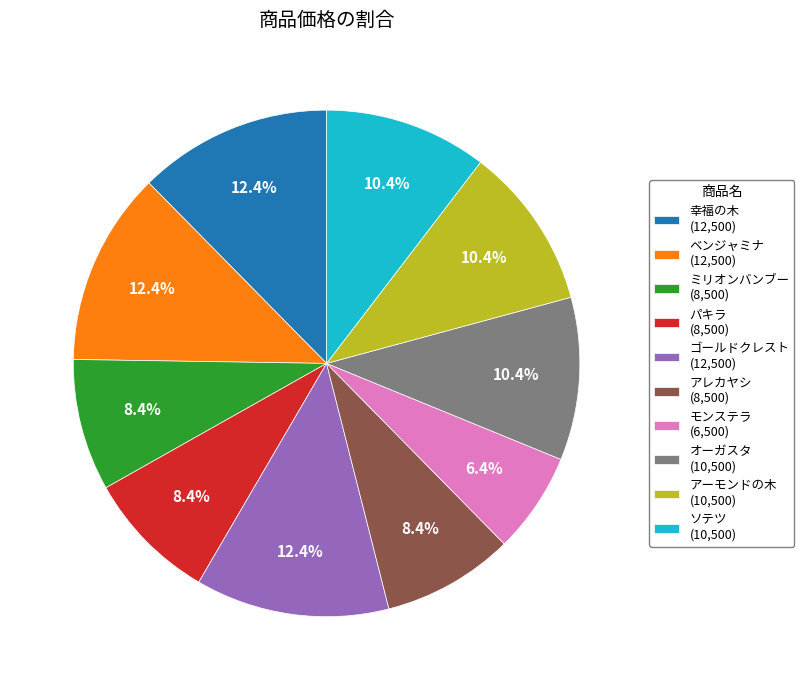

To the nearest percent, what portion does ゴールドクレスト represent?

12%